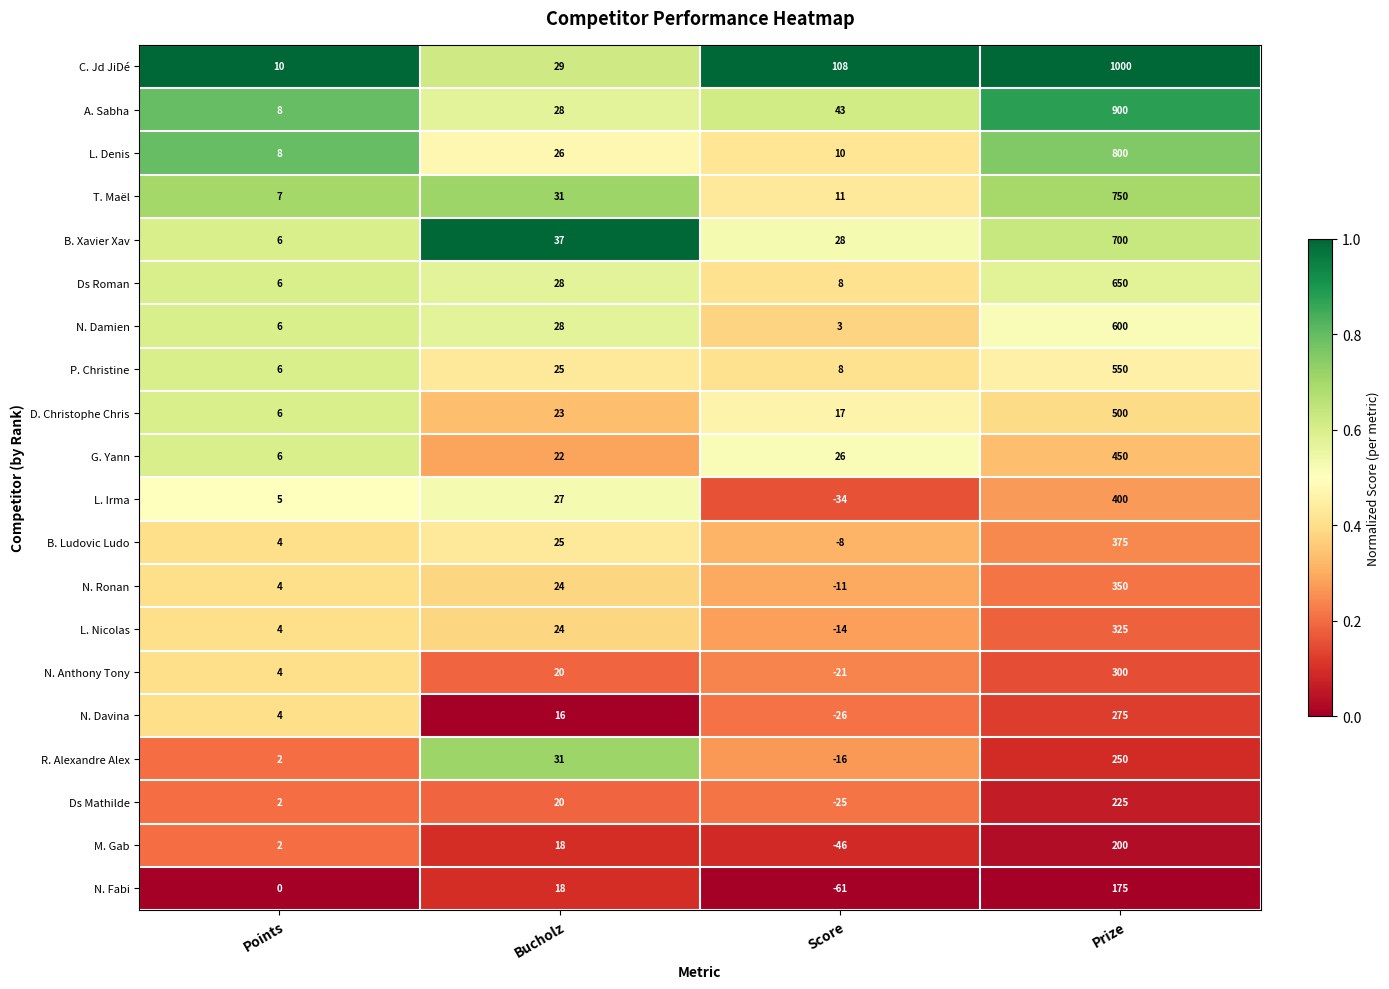

Where is N. Ronan nearest to the value 169?

Bucholz